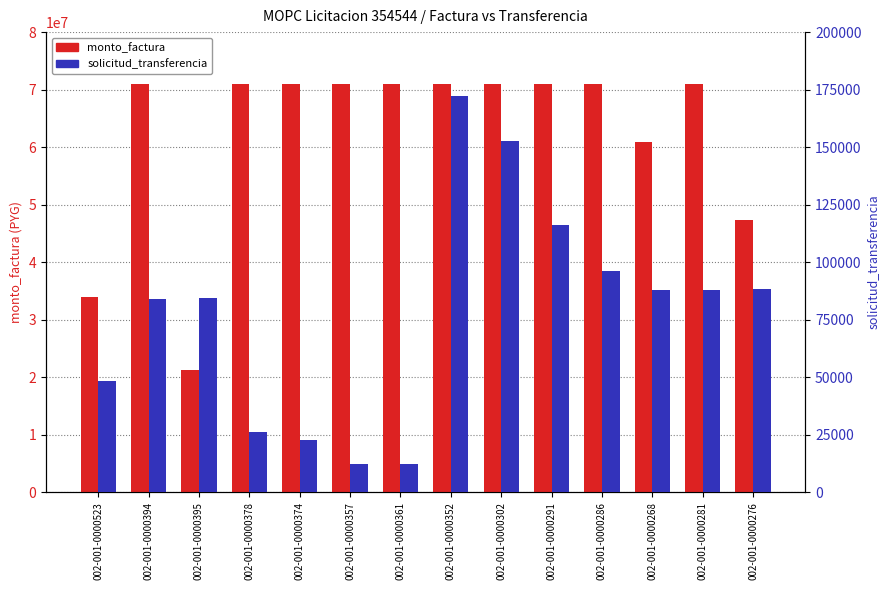

Reading left to right, list all the values displayed in this chart.

monto_factura: 002-001-0000523=33879310	002-001-0000394=70900000	002-001-0000395=21270000	002-001-0000378=70900000	002-001-0000374=70900000	002-001-0000357=70900000	002-001-0000361=70900000	002-001-0000352=70900000	002-001-0000302=70900000	002-001-0000291=70900000	002-001-0000286=70900000	002-001-0000268=60900000	002-001-0000281=70900000	002-001-0000276=47266660
solicitud_transferencia: 002-001-0000523=48527	002-001-0000394=84135	002-001-0000395=84452	002-001-0000378=26275	002-001-0000374=22526	002-001-0000357=12237	002-001-0000361=12230	002-001-0000352=172278	002-001-0000302=152848	002-001-0000291=116326	002-001-0000286=96275	002-001-0000268=88002	002-001-0000281=87990	002-001-0000276=88163